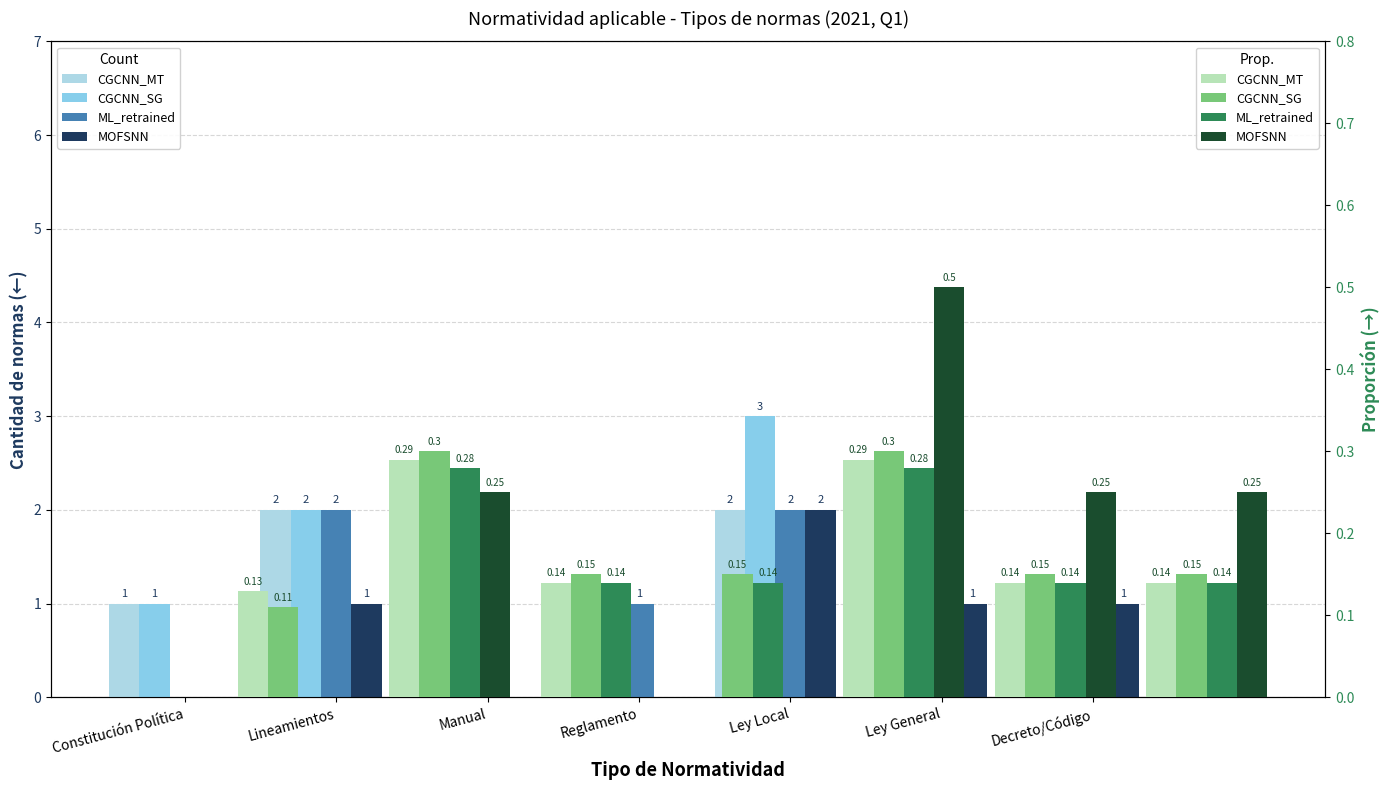

What is the greatest value displayed?

0.5